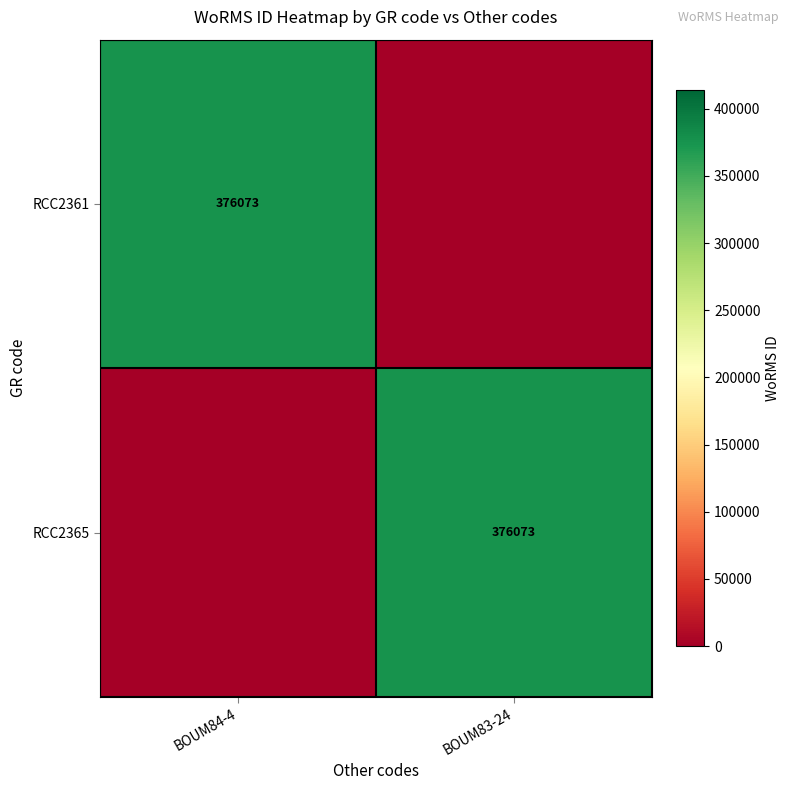

Between BOUM84-4 and BOUM83-24, which is larger?

BOUM84-4